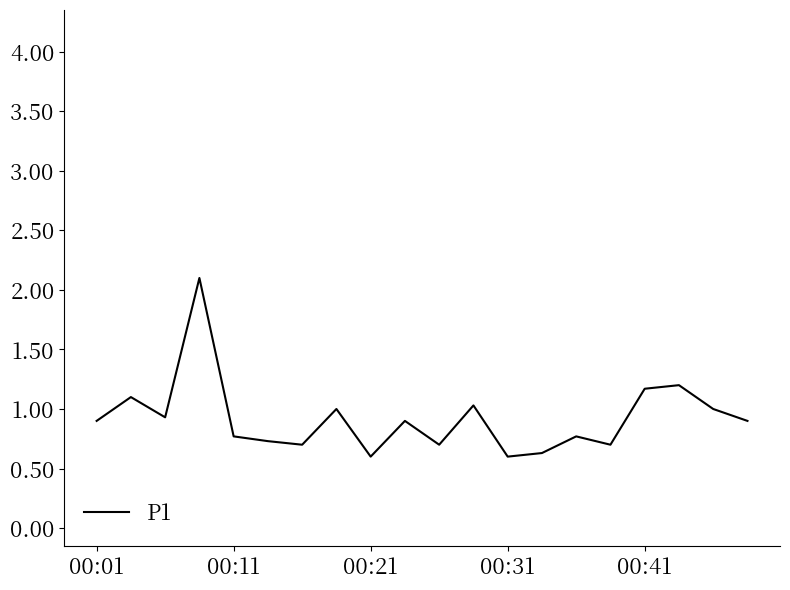

What is the difference between the maximum and minimum values?

1.5